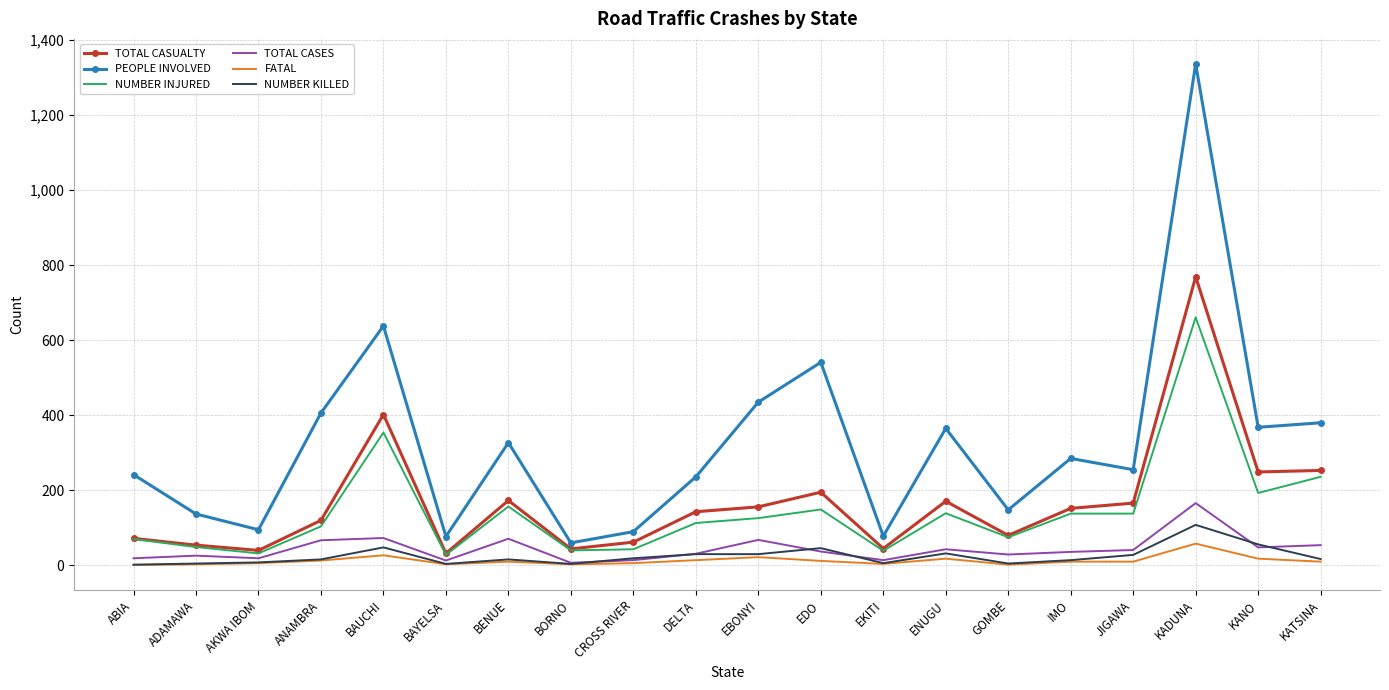

True or false: PEOPLE INVOLVED and FATAL cross at least once.

False